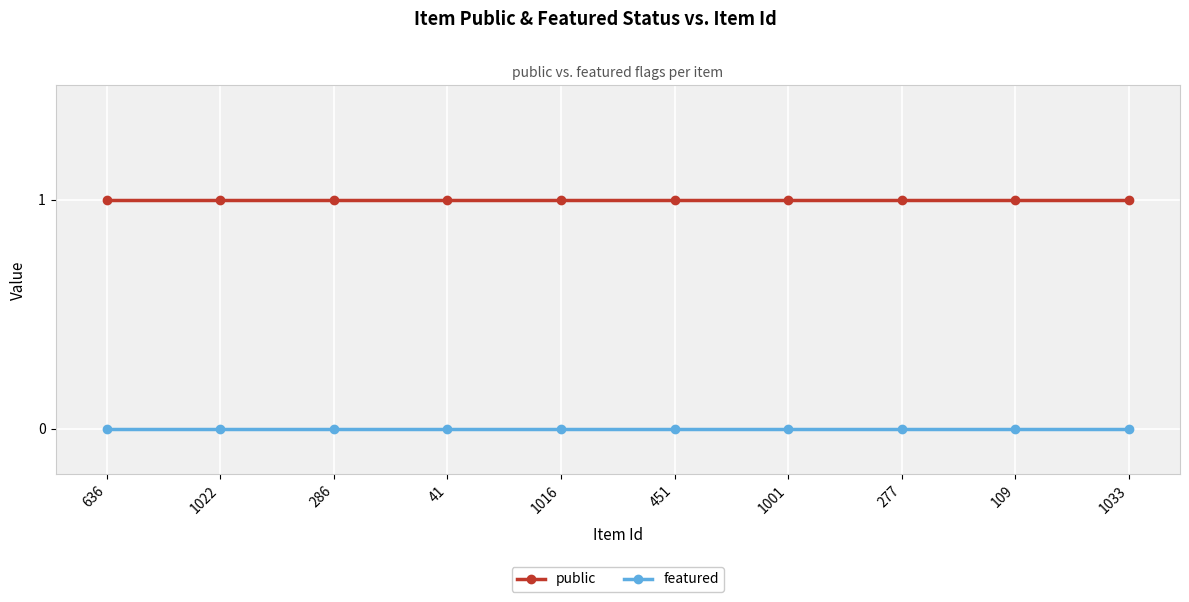

True or false: public and featured cross at least once.

False